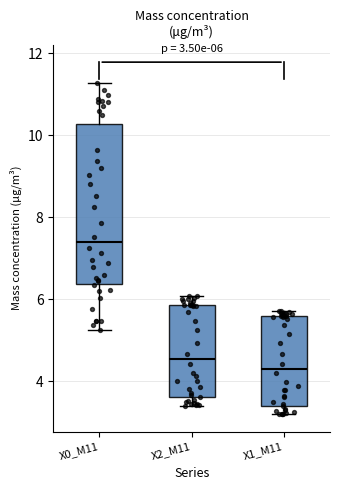

Which box's median line is the lowest?

X1_M11